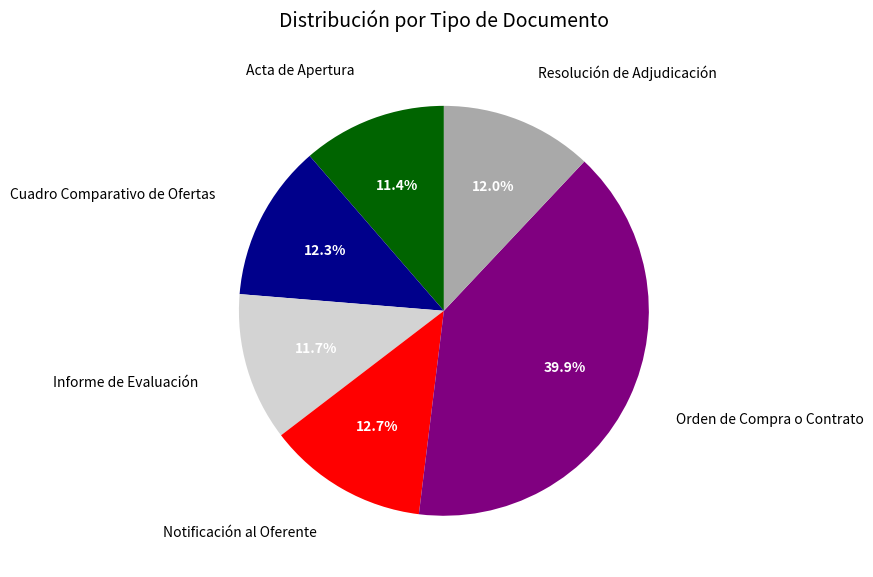

Does any single category account for the majority?

No